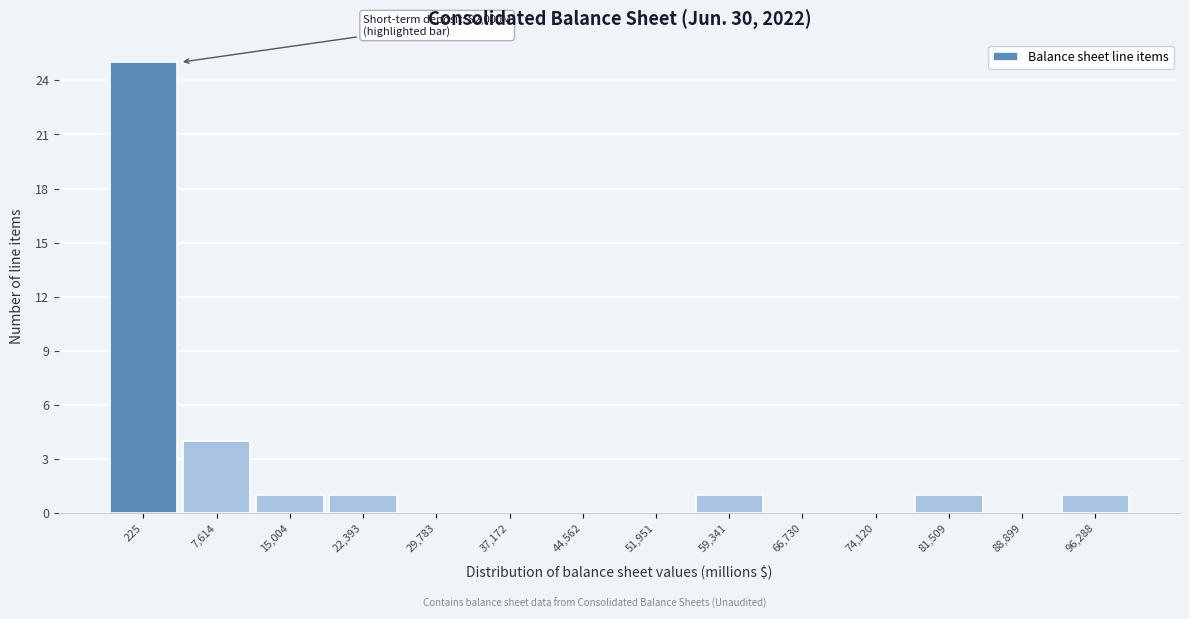

Reading right to left, what are all the values shown in this chart?

96,288=1	88,899=0	81,509=1	74,120=0	66,730=0	59,341=1	51,951=0	44,562=0	37,172=0	29,783=0	22,393=1	15,004=1	7,614=4	225=25